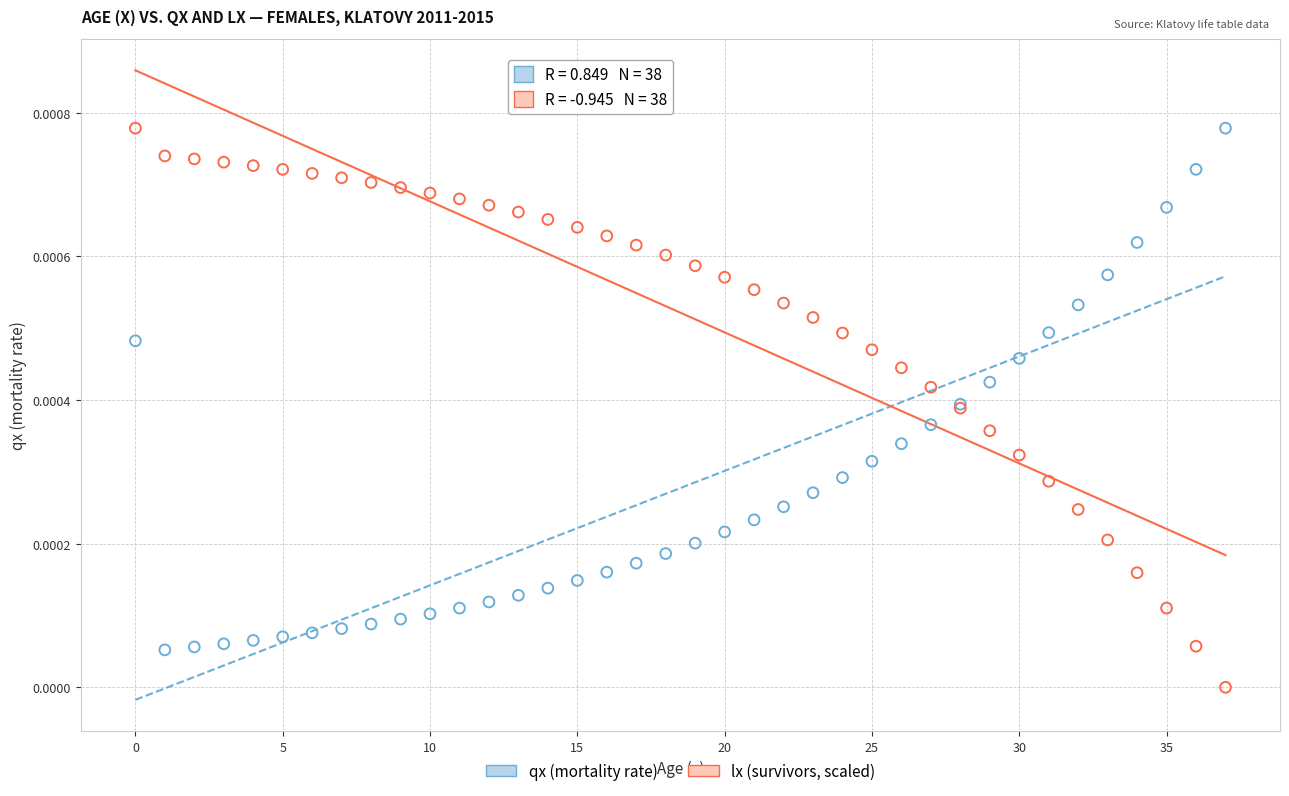

Which series reaches the minimum Y coordinate?

lx (survivors, scaled)